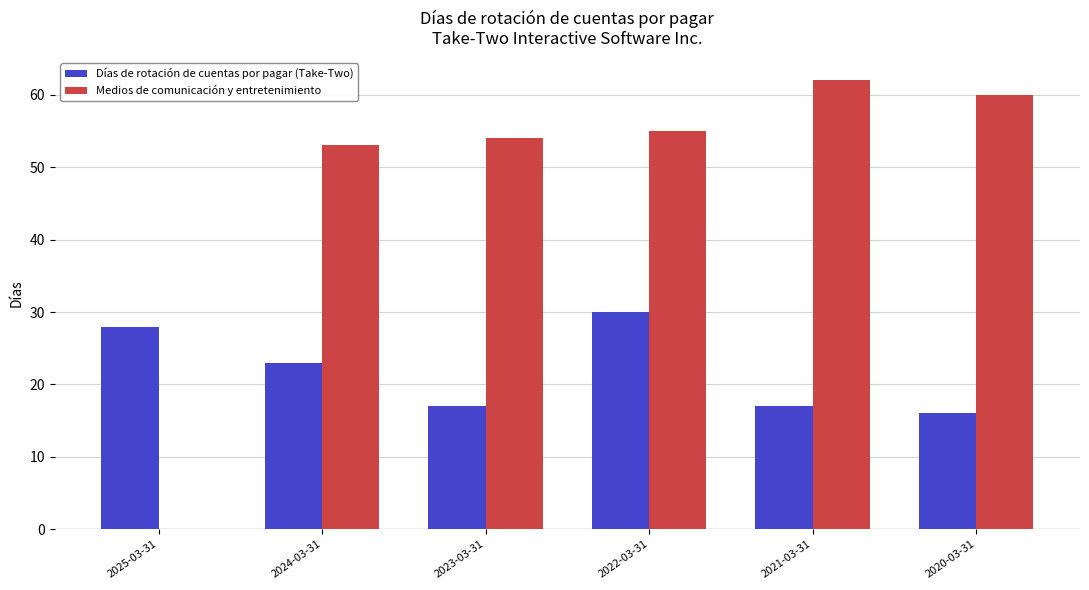

Which category has the highest value across all series?

2021-03-31